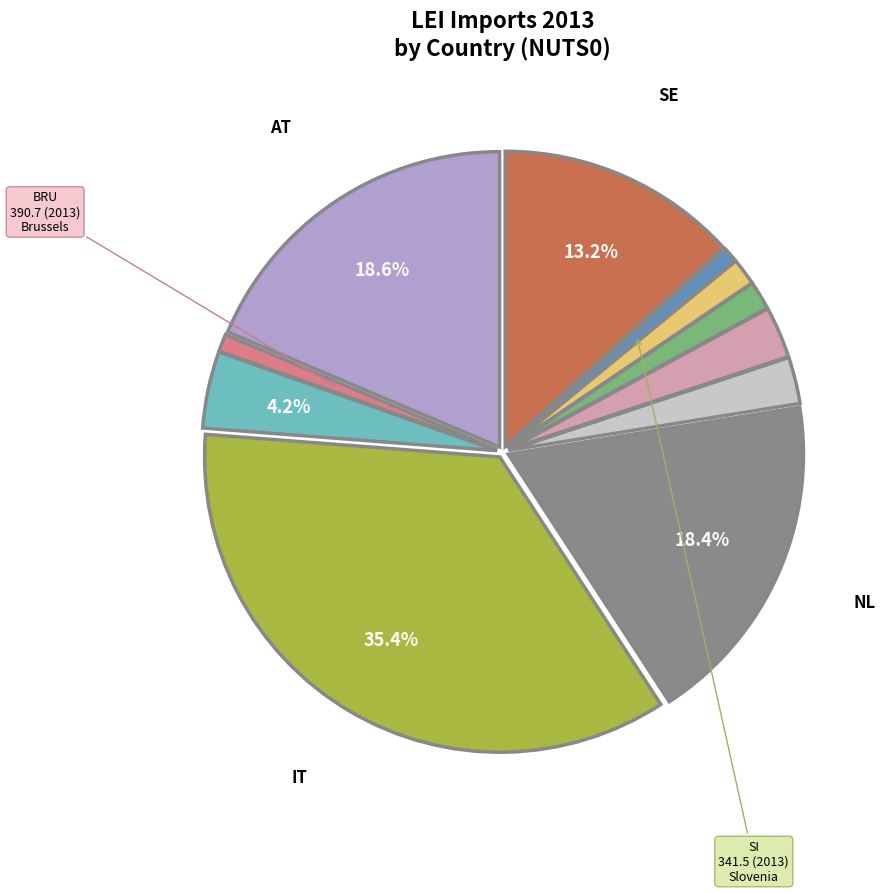

Is there a majority slice in this chart?

No